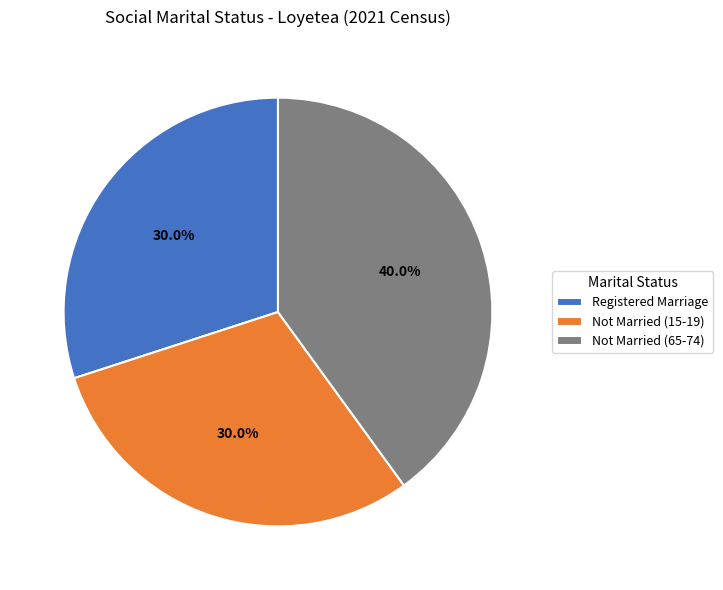

What is the largest slice in the pie chart?

Not Married (65-74)